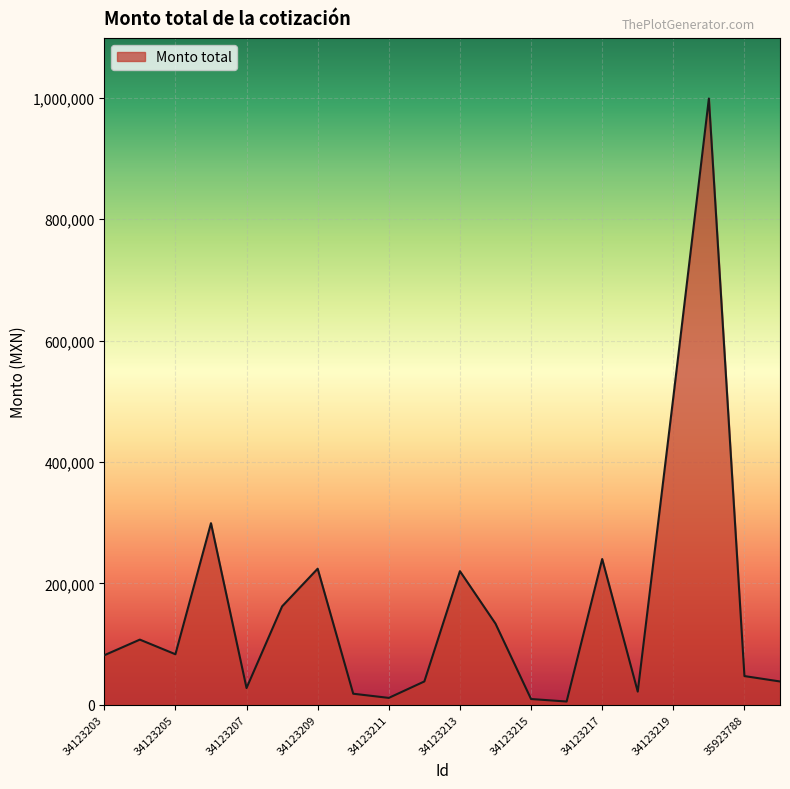

What is the maximum value shown in the chart?

999000.0